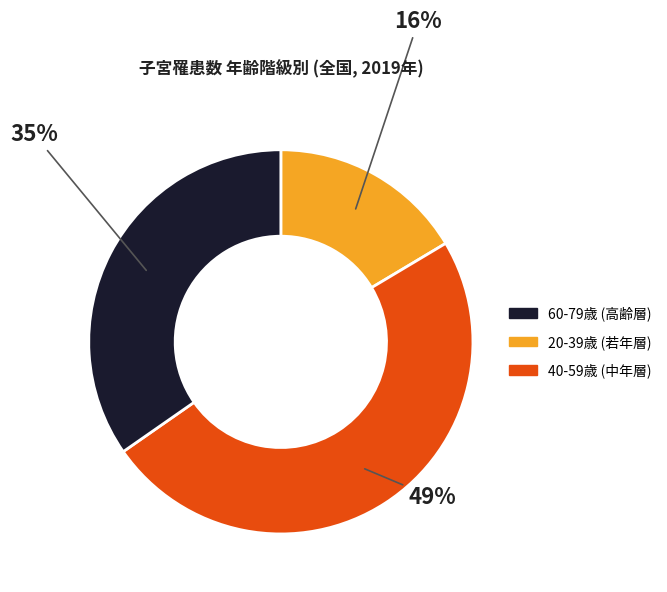

Does any single category account for the majority?

No